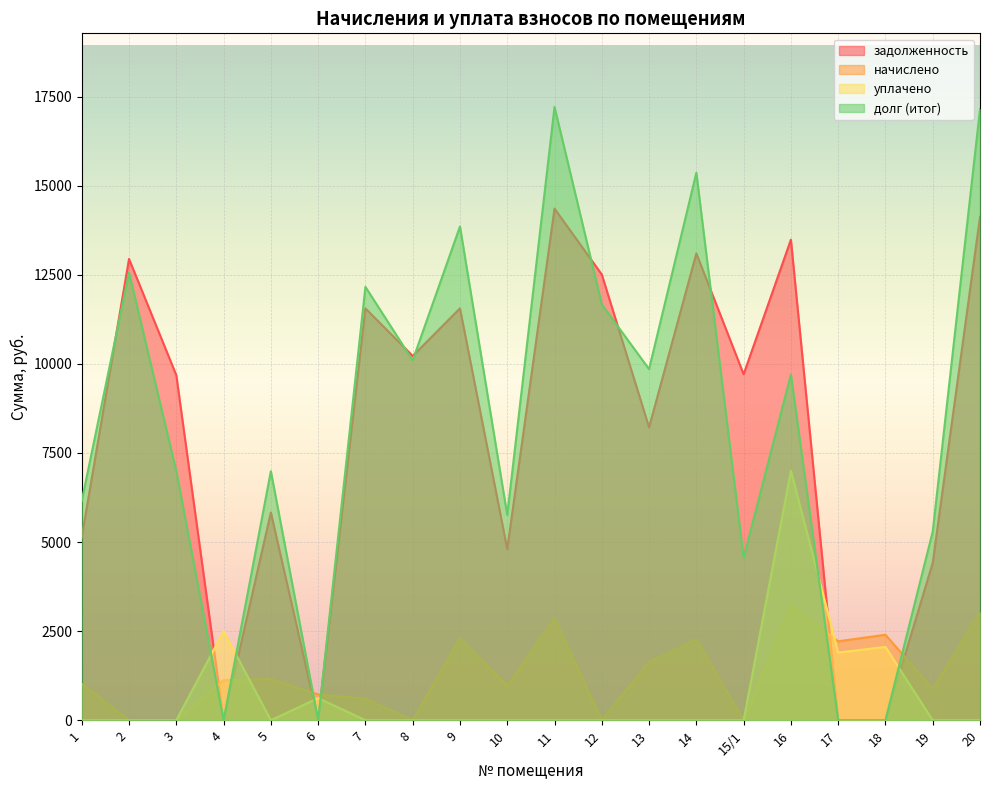

At which category does the chart reach its minimum across all series?

4